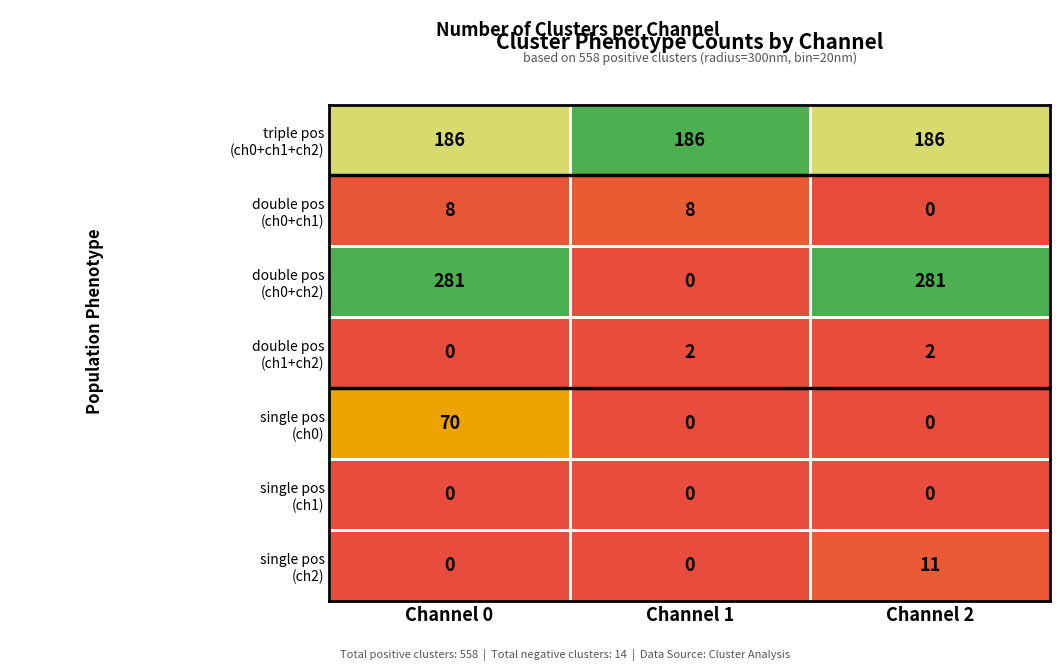

What is the greatest value displayed?

281